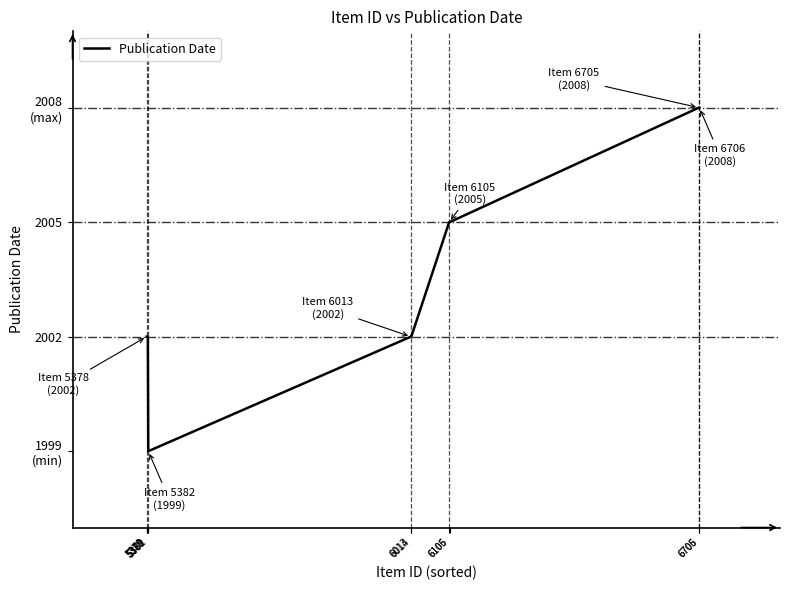

Rank the categories by value from lowest to highest.

5382, 5378, 5379, 5380, 5381, 6013, 6014, 6105, 6106, 6705, 6706